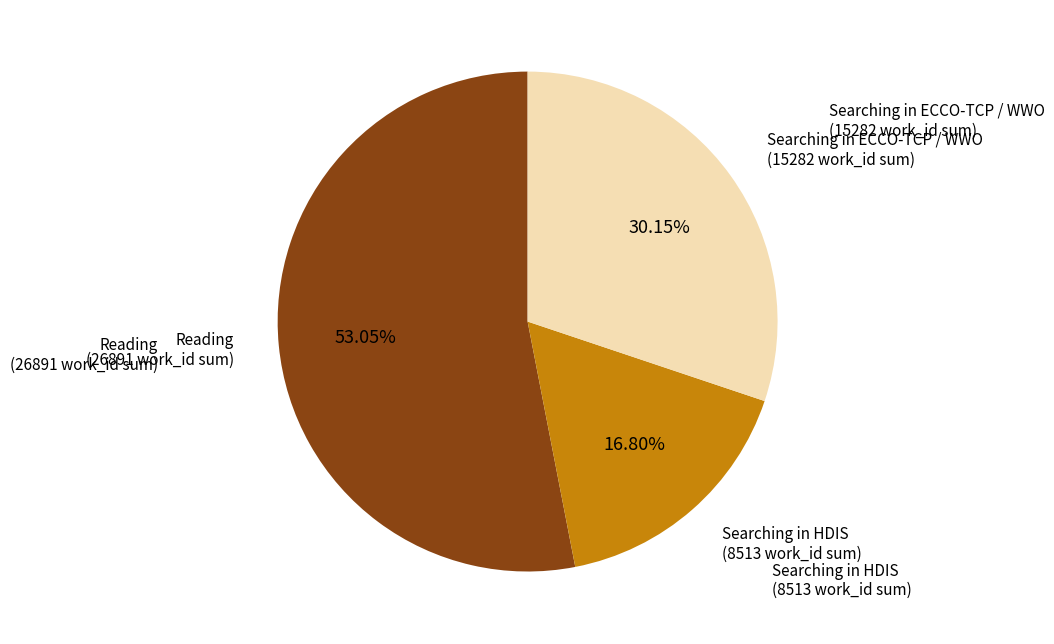

Is the sum of Searching in HDIS (8513 work_id sum) and Searching in ECCO-TCP / WWO (15282 work_id sum) greater than half?

No